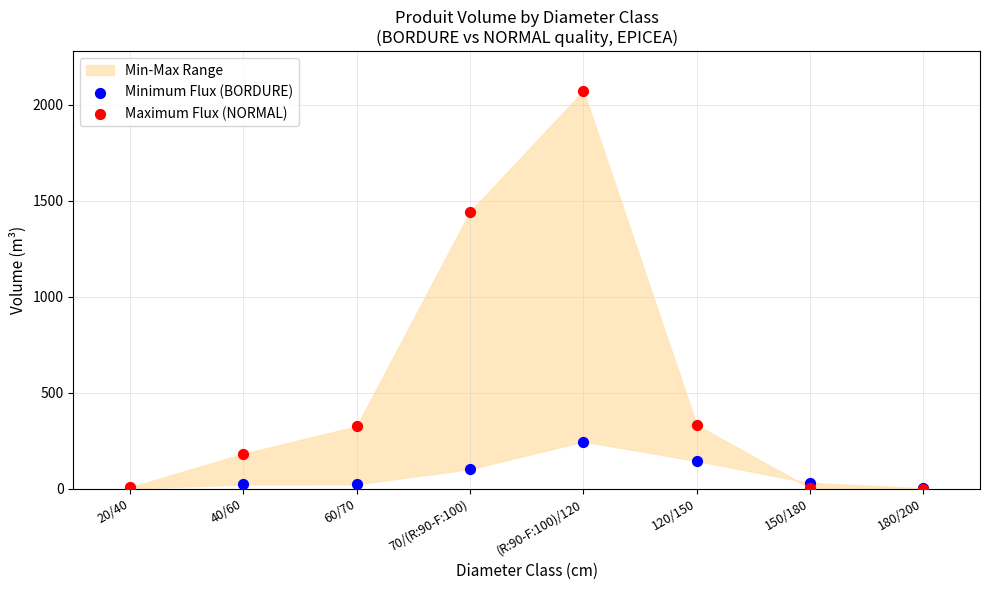

In the Maximum Flux (NORMAL) series, what Y value is closest to 1036?

1442.8